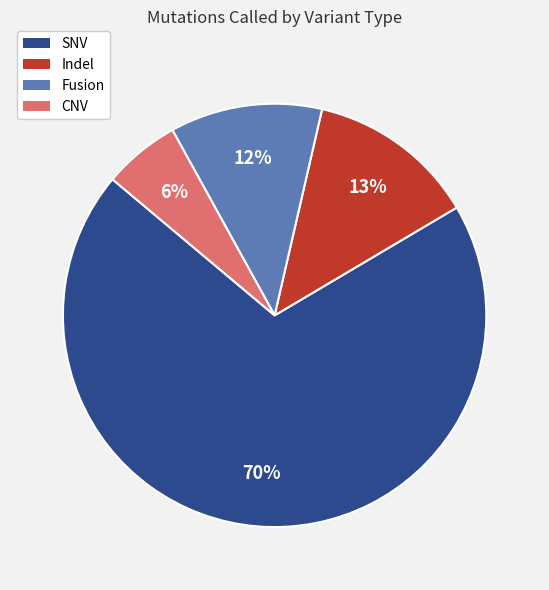

Is there a majority slice in this chart?

Yes